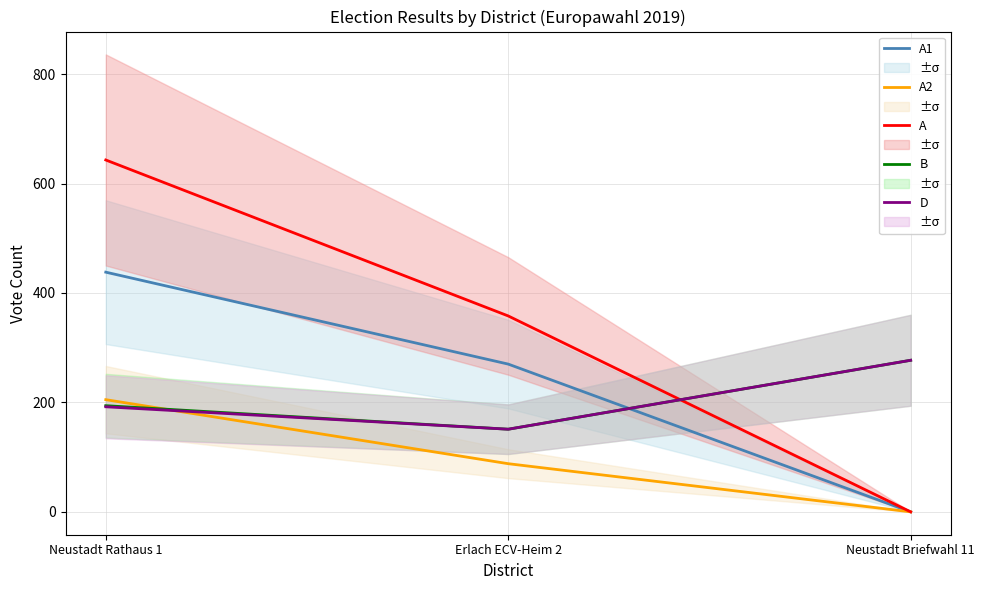

The value of A at Neustadt Rathaus 1 is 643. True or false?

True